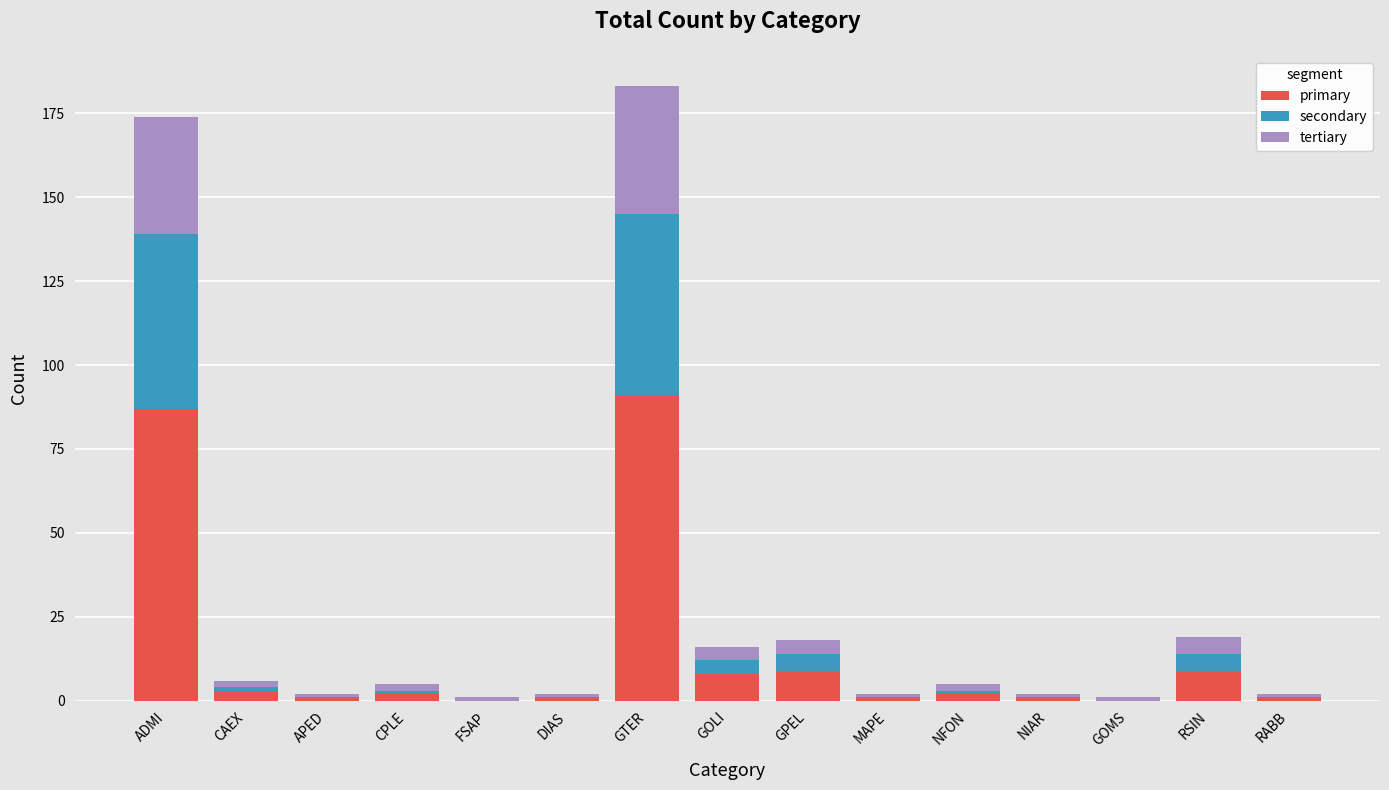

What is the total value across all series at RABB?

2